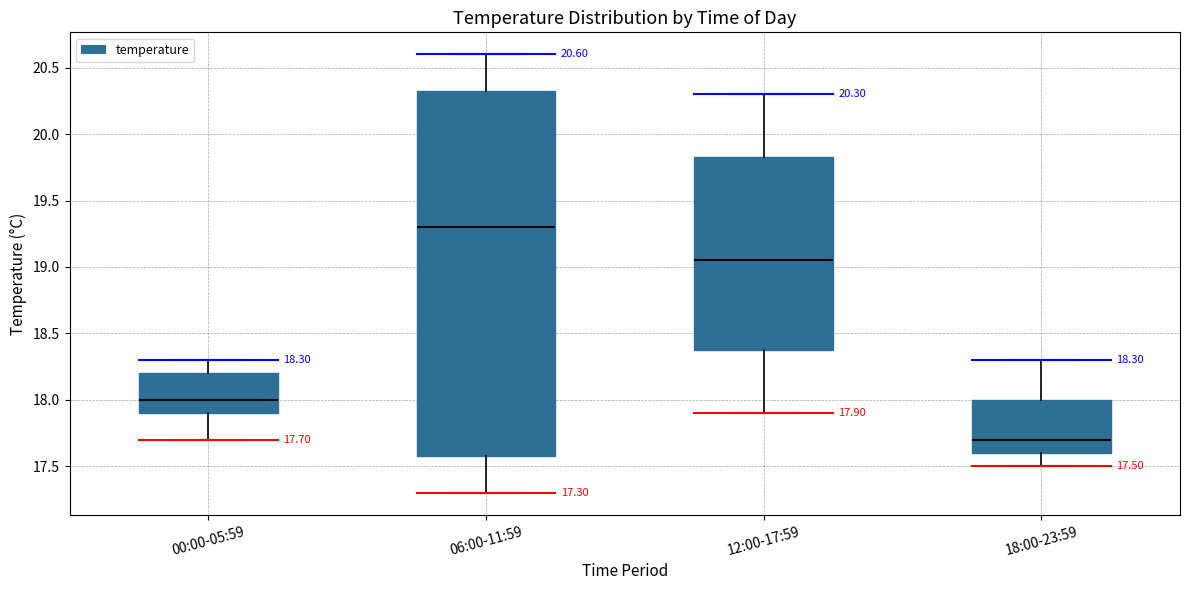

Which box is the tallest, from its lower edge to its upper edge?

06:00-11:59